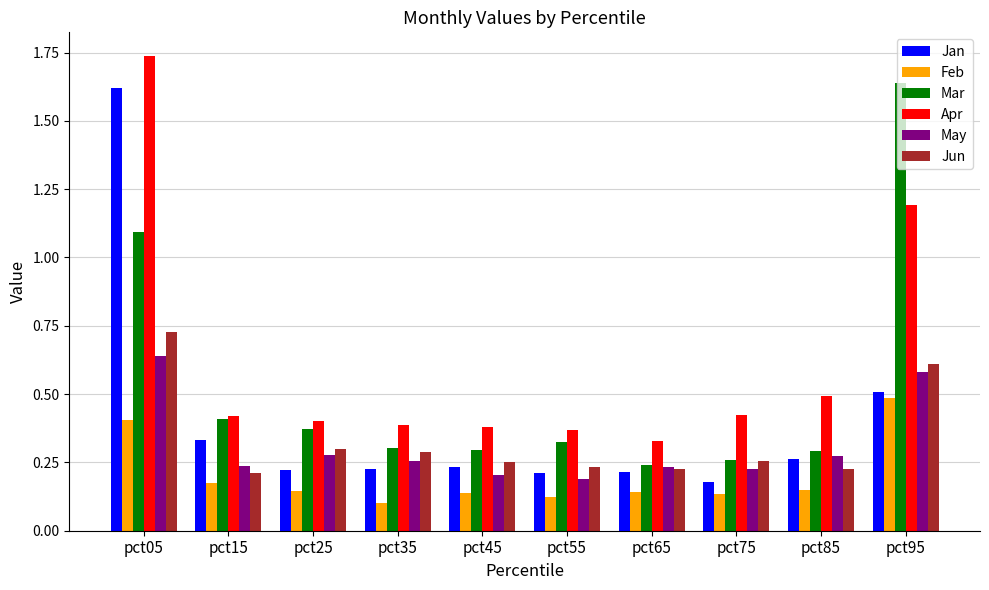

Which category has the highest value across all series?

pct05